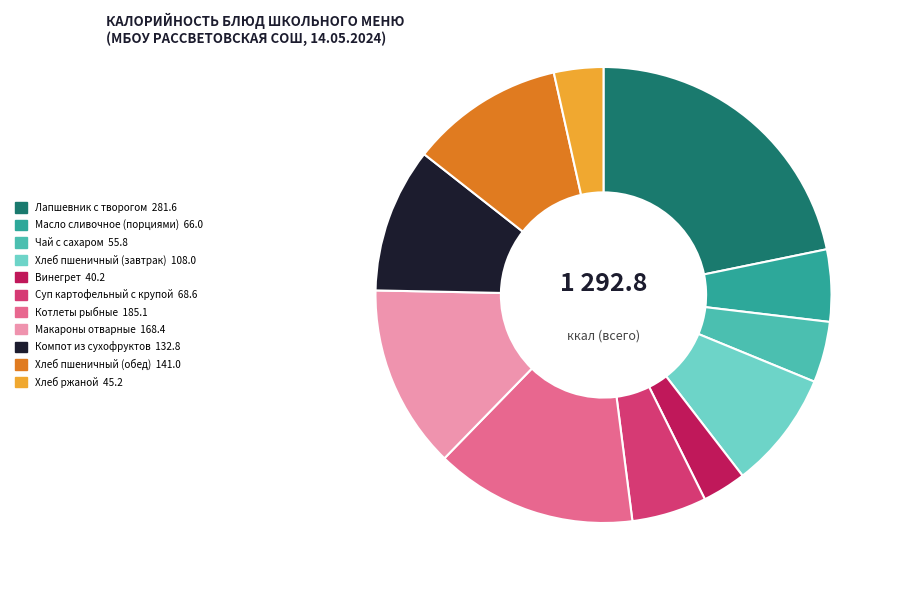

Which category has the biggest portion of the pie?

Лапшевник с творогом